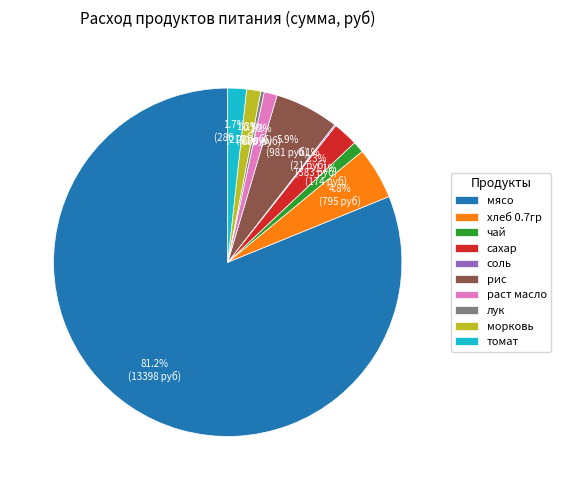

To the nearest percent, what is the difference between the раст масло and хлеб 0.7гр slice percentages?

4%